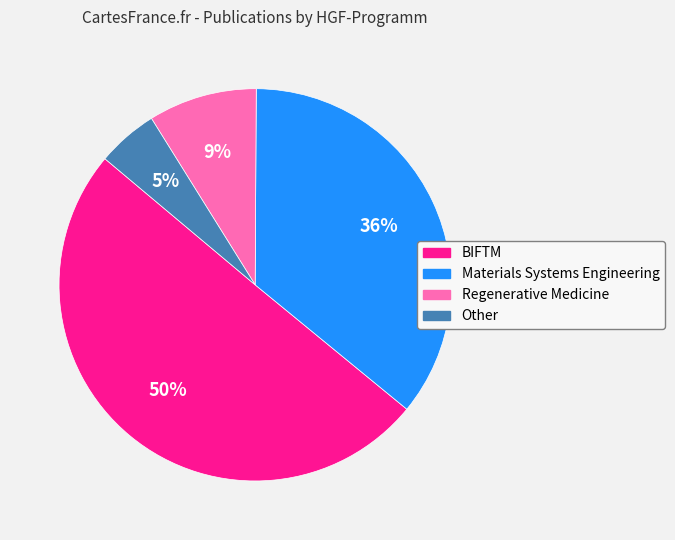

To the nearest percent, what percentage of the pie is BIFTM?

50%